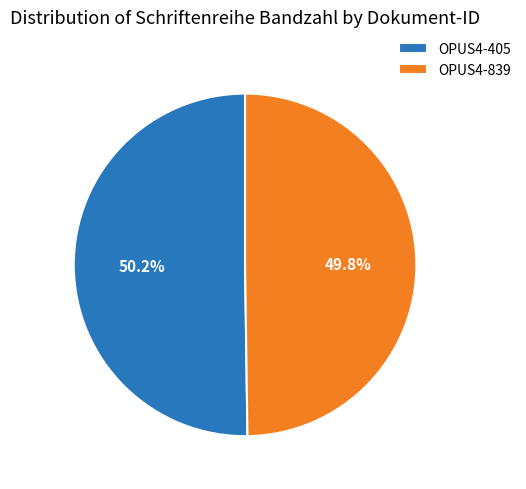

Is there a majority slice in this chart?

Yes